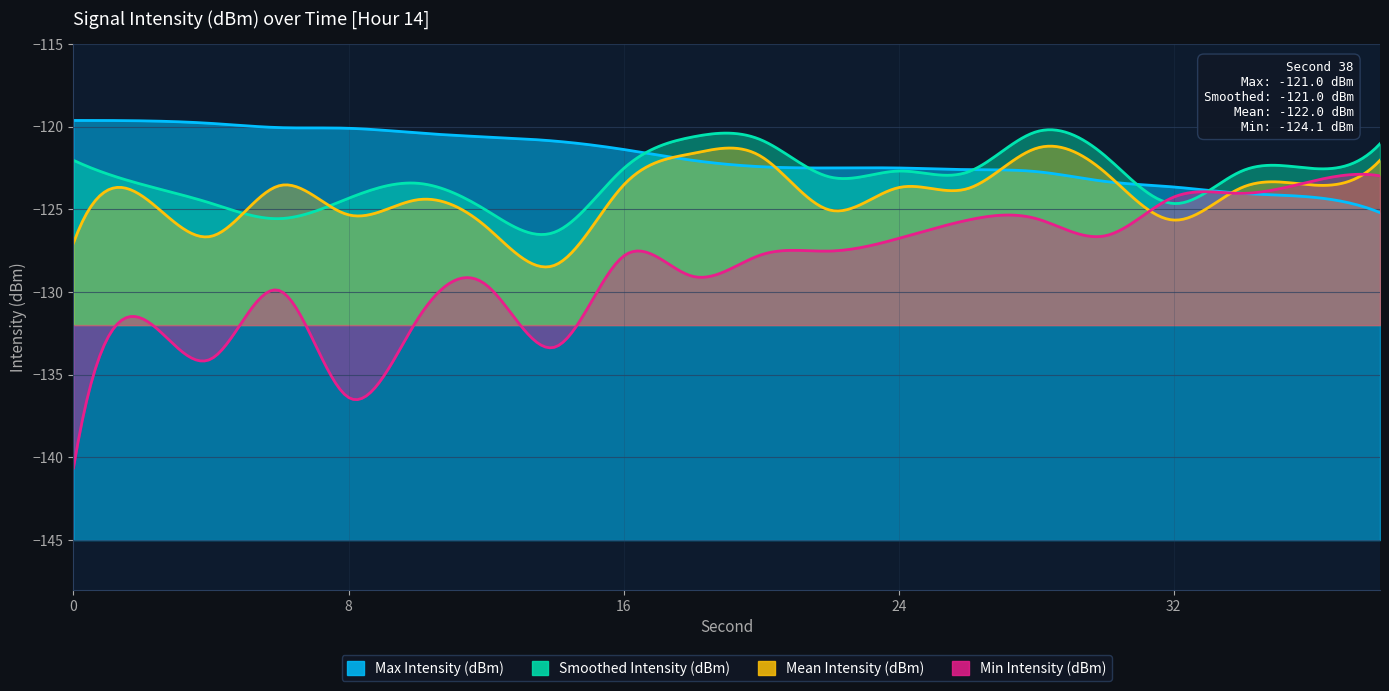

What is the difference between the Min Intensity (dBm) values at 12 and 36?

6.3